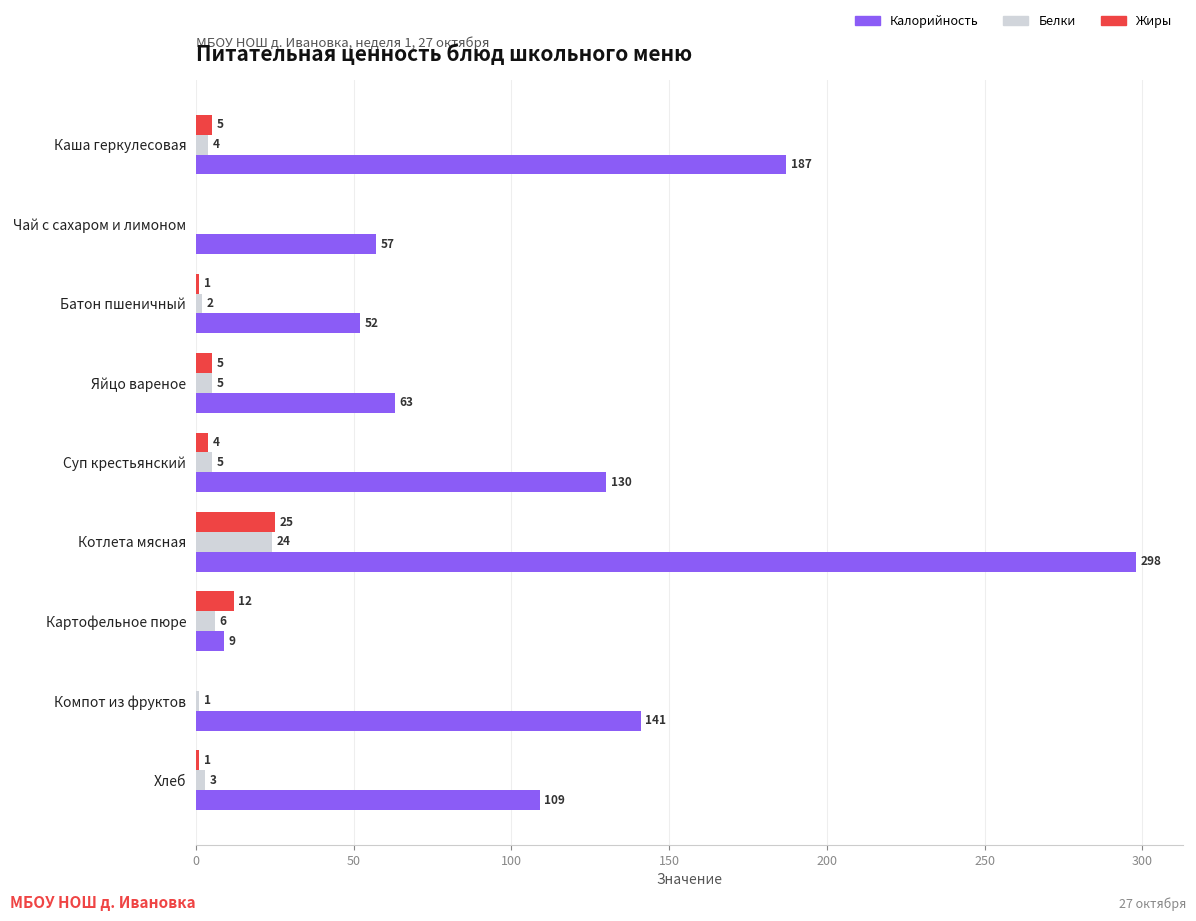

At which category is the sum across all series the highest?

Котлета мясная